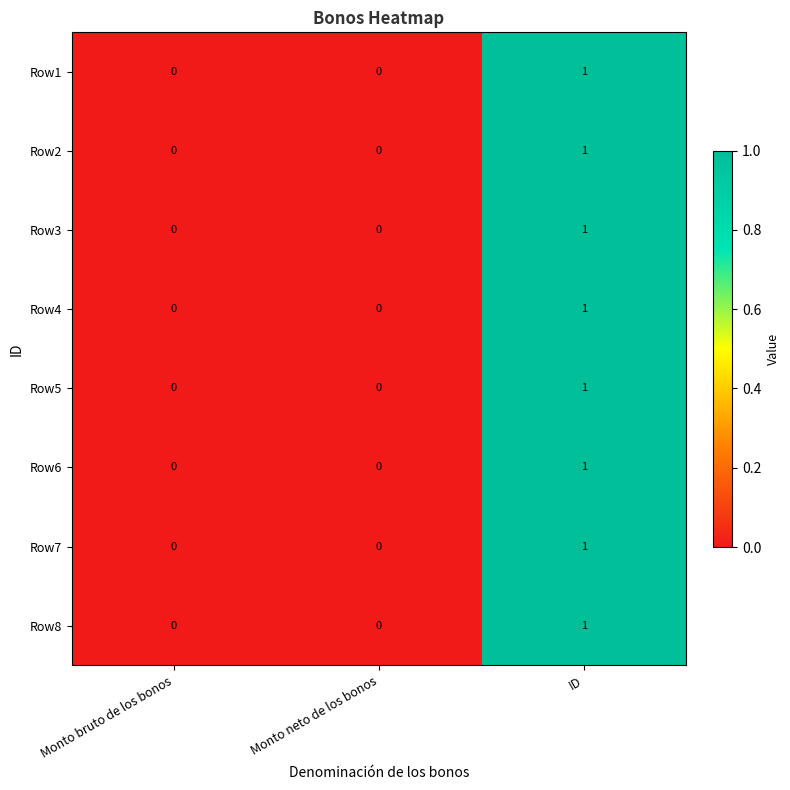

The Row7 series shows -1 at Monto bruto de los bonos. True or false?

False